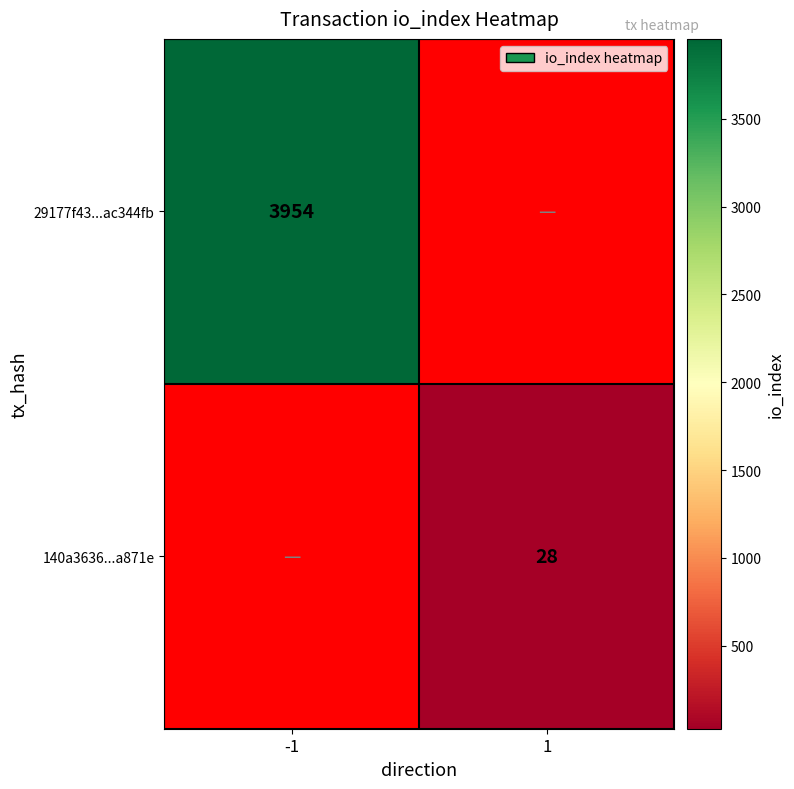

How many series are shown in this chart?

2